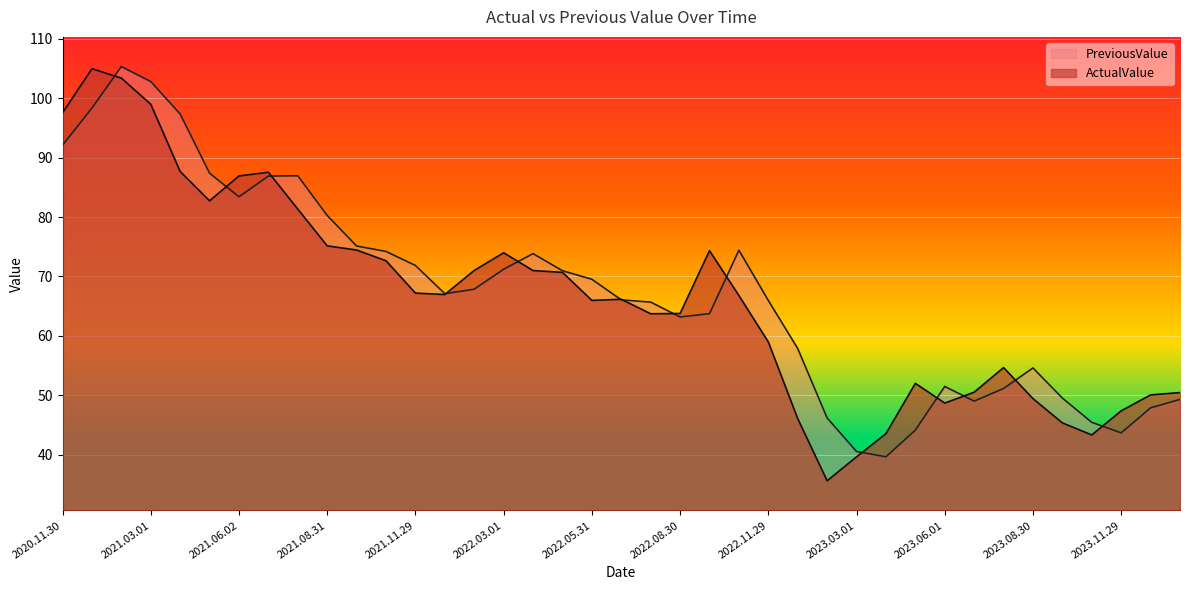

Where is the first local minimum for PreviousValue?

2021.06.02